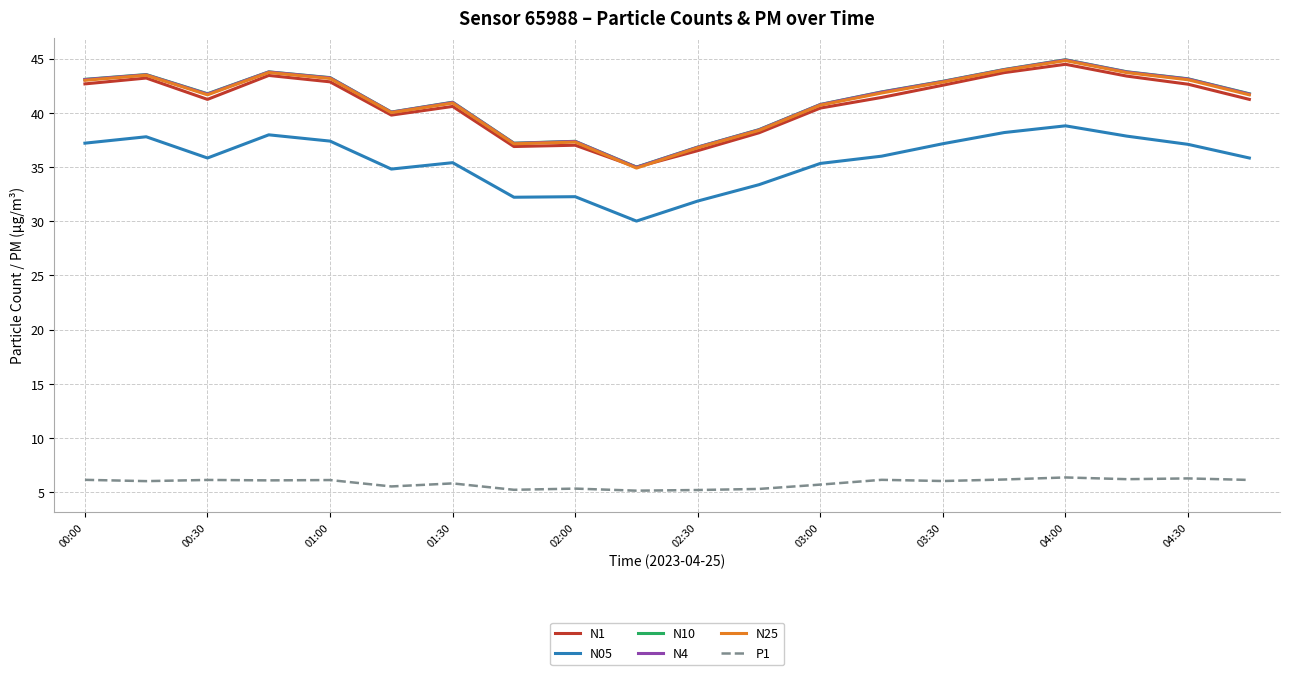

What is the smallest value displayed?

5.1